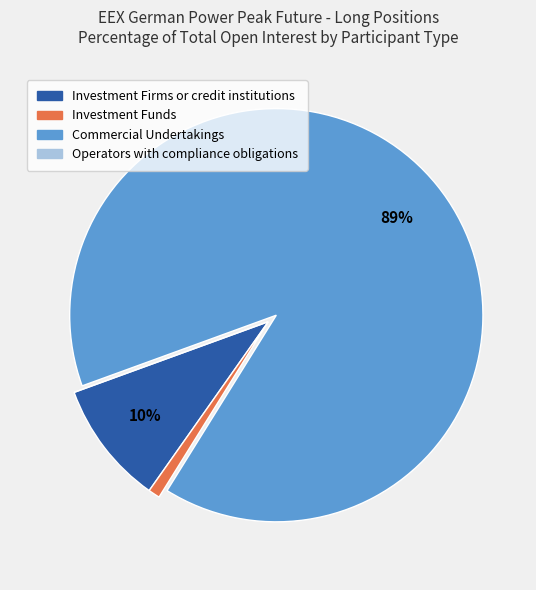

What is the majority slice?

Commercial Undertakings